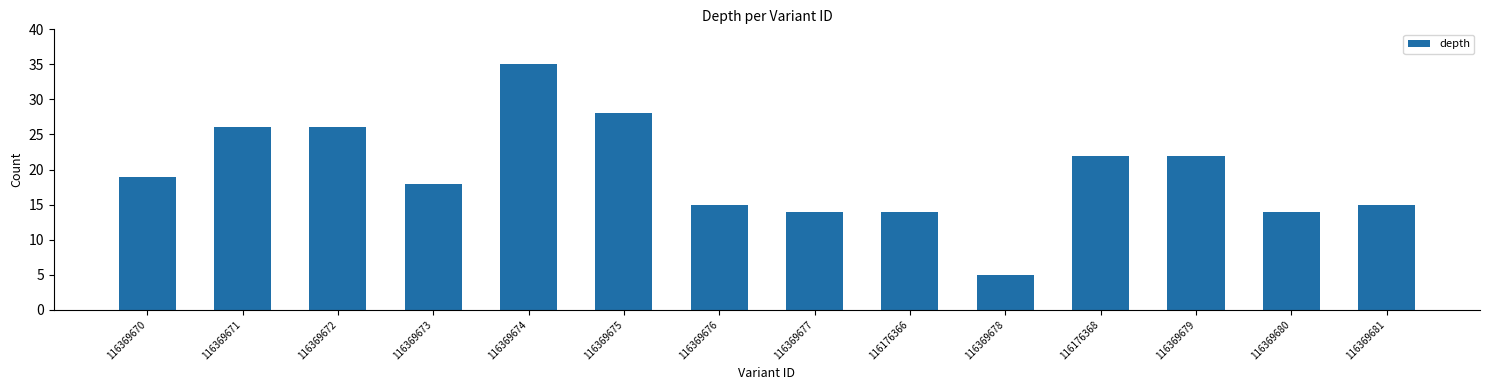

What is the maximum value shown in the chart?

35